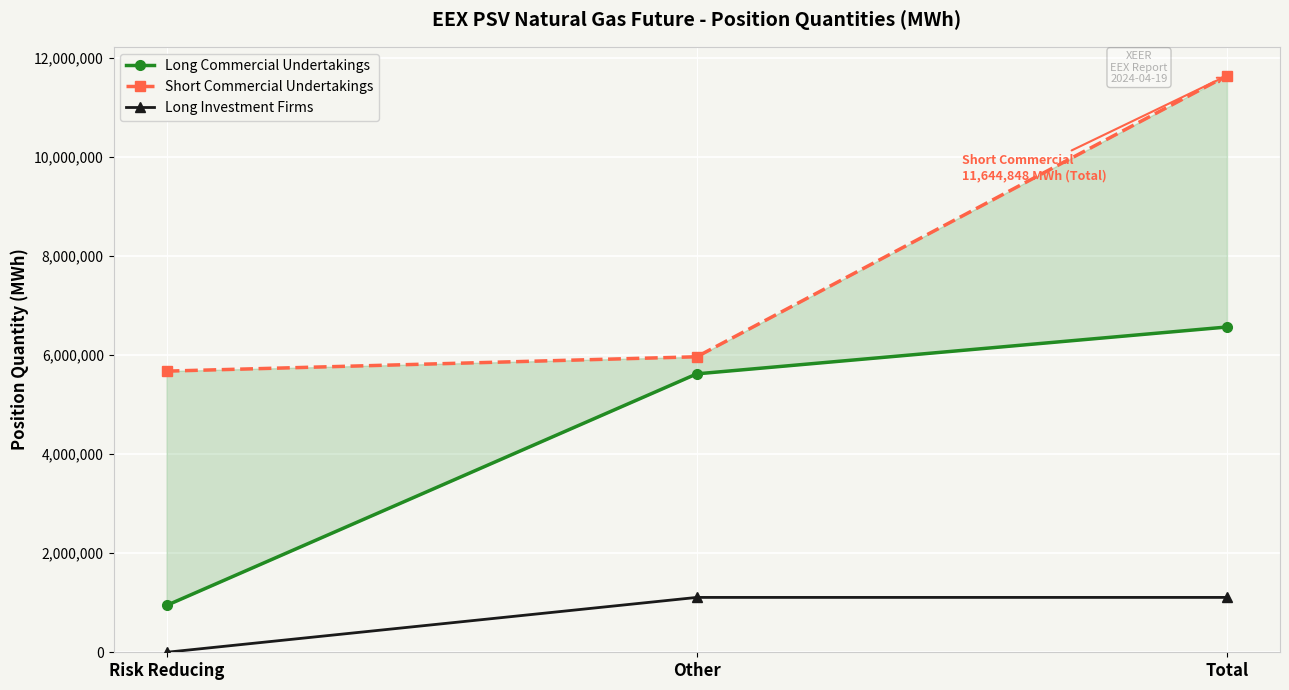

Is this an area chart (filled region under the line)?

No